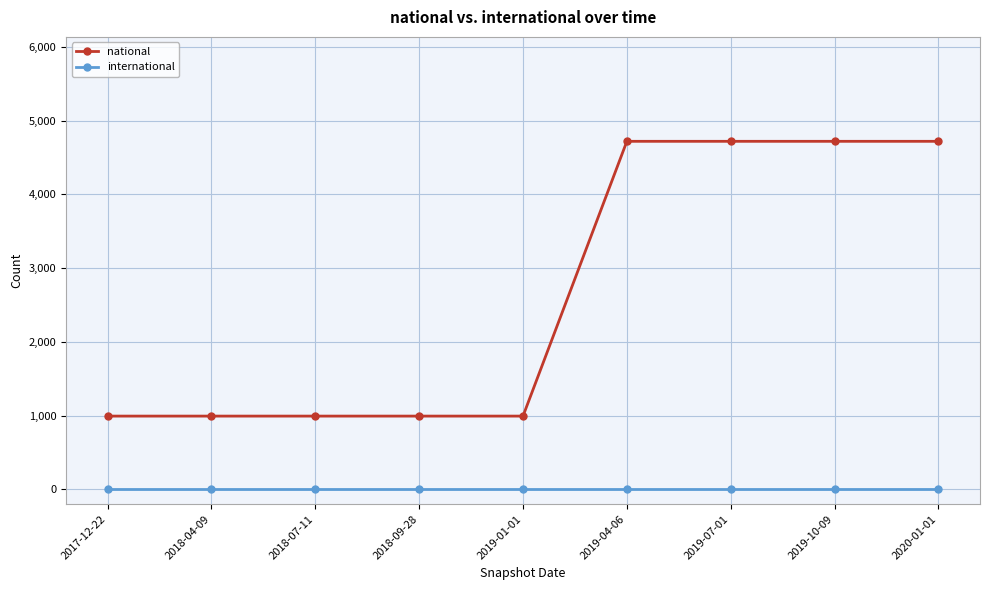

Does the chart have visible grid lines?

Yes